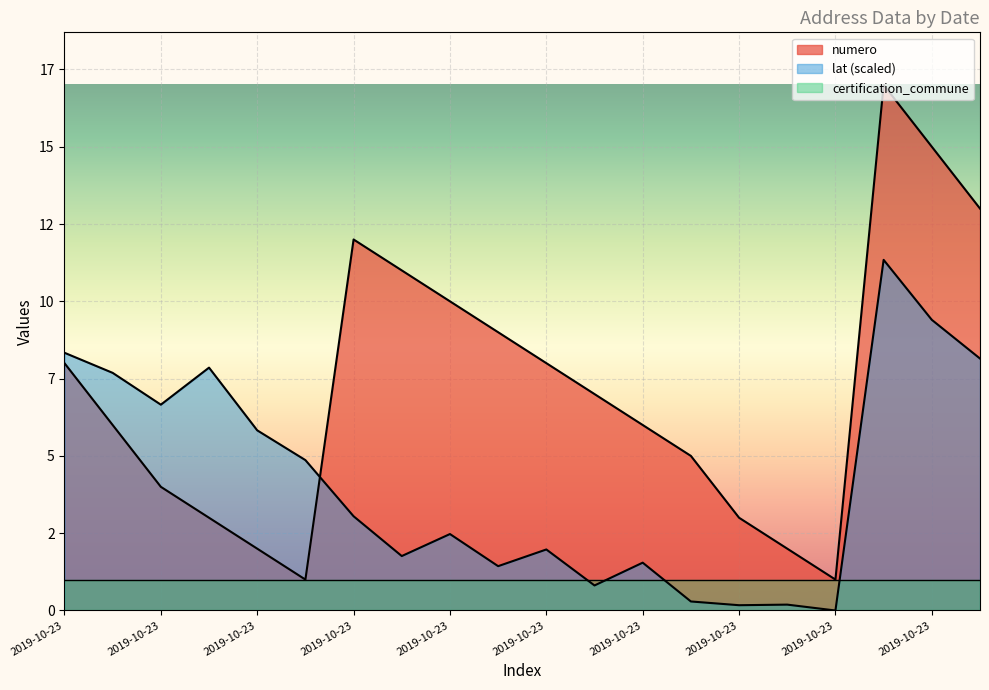

The value of lat at 2019-10-23 is 0.3. True or false?

False